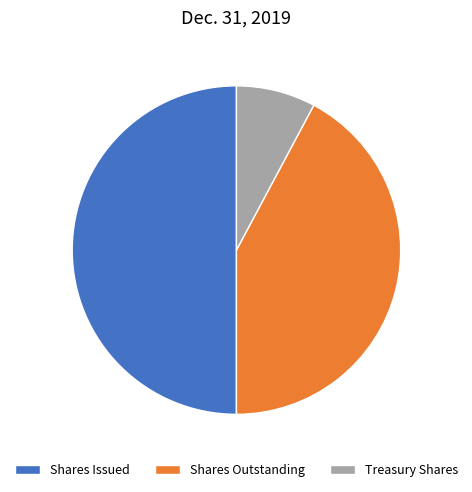

Rank the categories by value from highest to lowest.

Shares Issued, Shares Outstanding, Treasury Shares